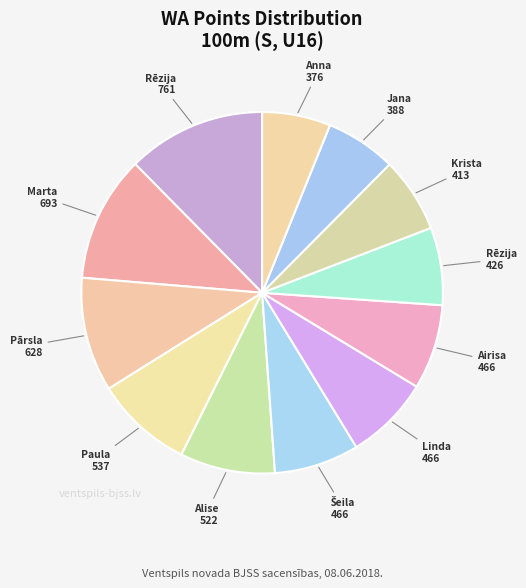

How many segments does this pie chart have?

12